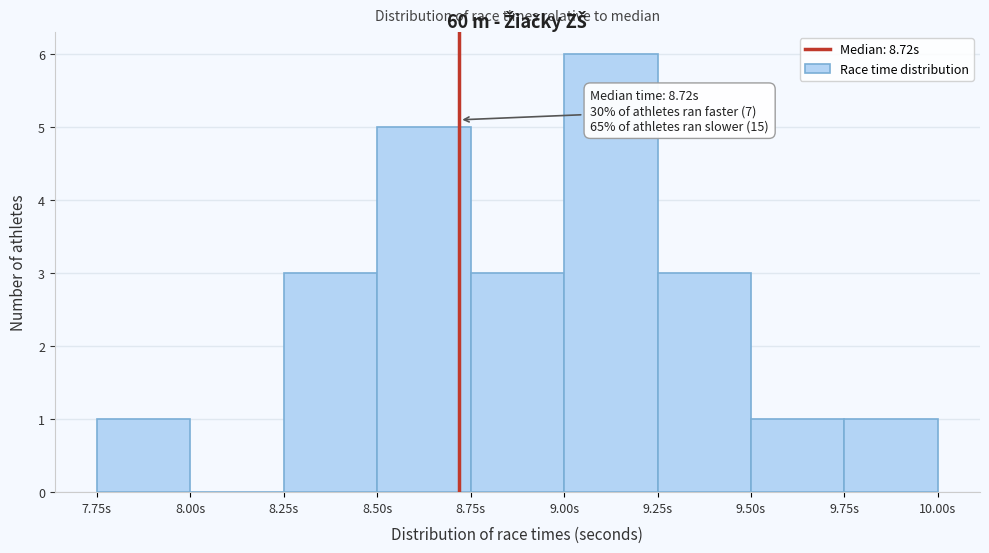

Over which range of the x-axis is the bar tallest?

9.00 to 9.25